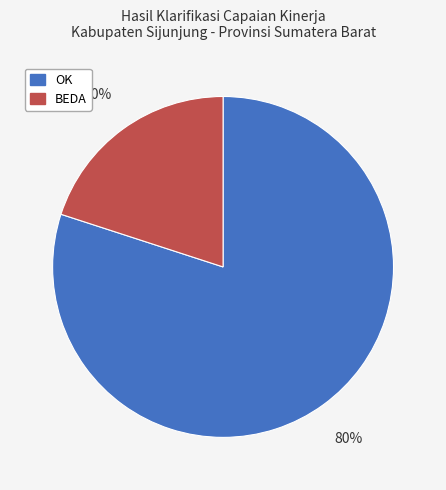

Which slice represents more than half of the pie?

OK